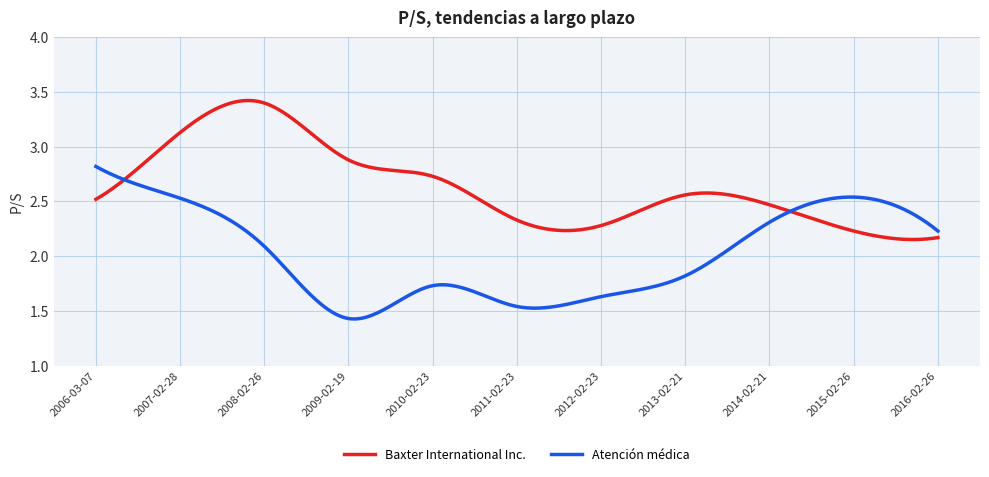

Rank the series by their maximum value, from lowest to highest.

Atención médica, Baxter International Inc.